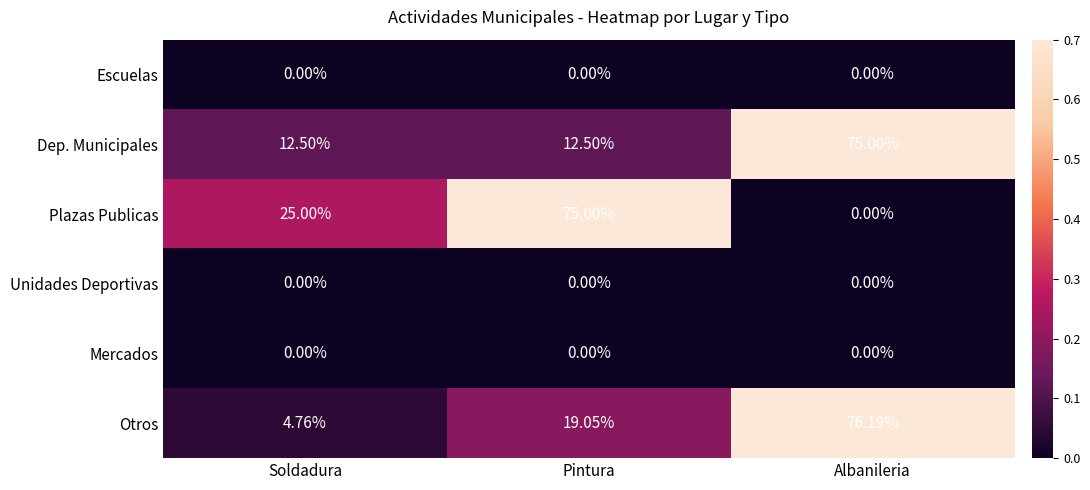

Which series has the widest spread of values?

Plazas Publicas